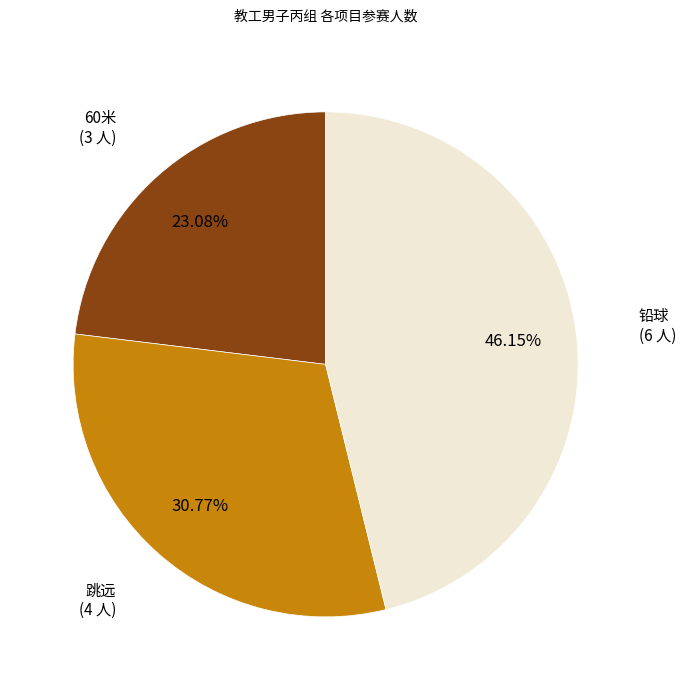

What is the total percentage of 跳远 and 60米?

53.8%